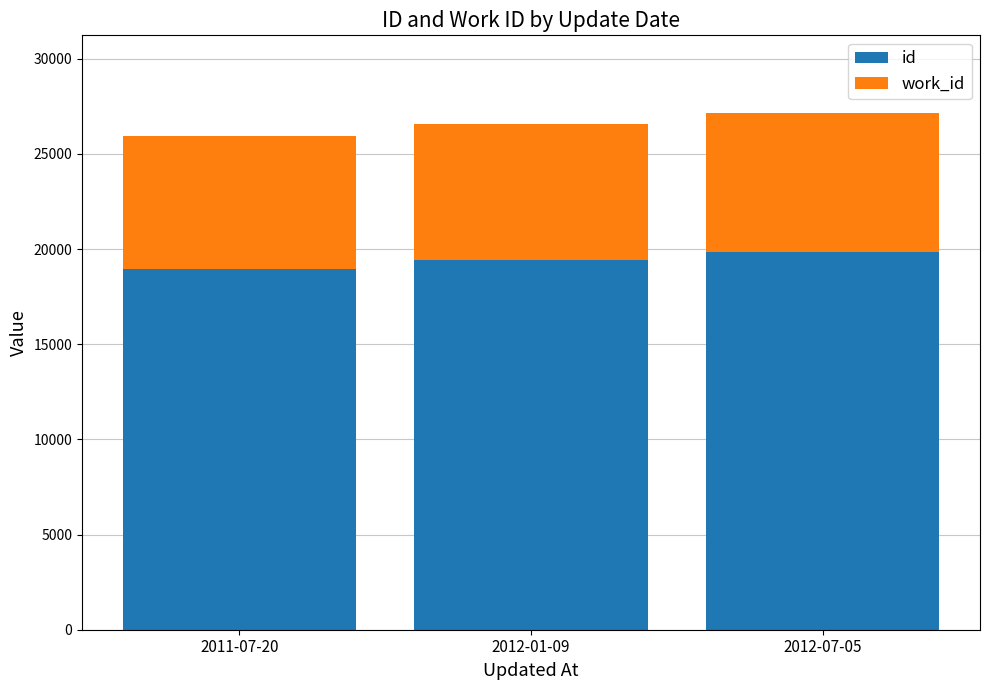

Reading right to left, transcribe the values for id.

2012-07-05=19861	2012-01-09=19426	2011-07-20=18938